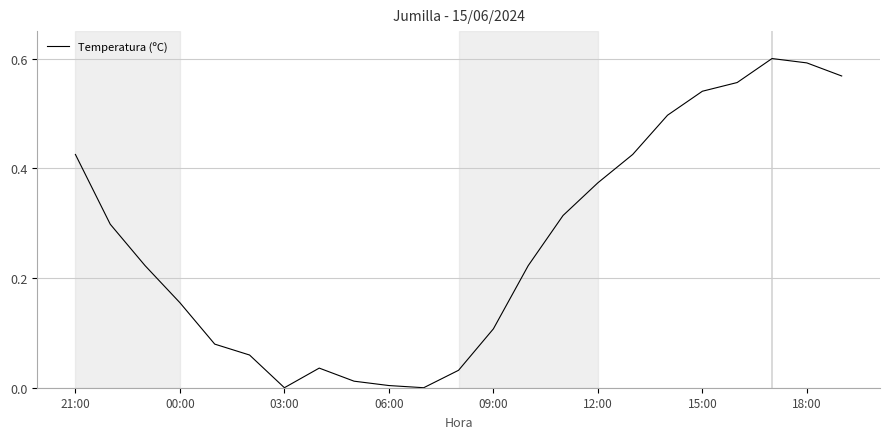

What is the difference between the second highest and minimum values?

0.6